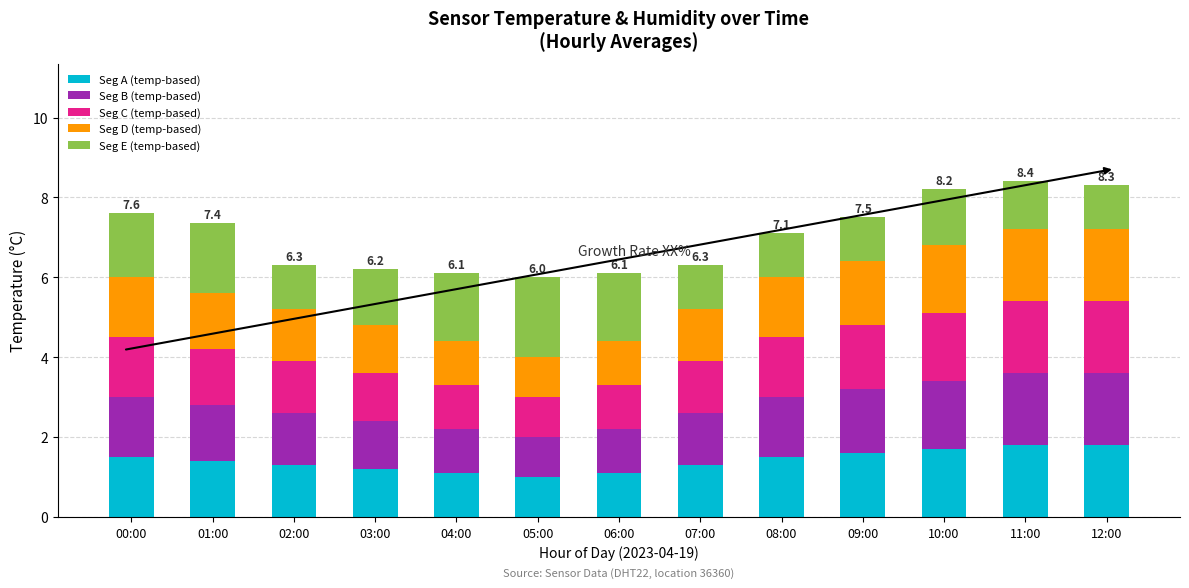

What is the total value across all series at 11:00?

8.4